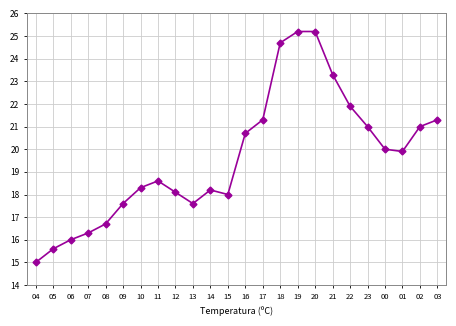

Is it true that the value at 19 is 9.2?

False